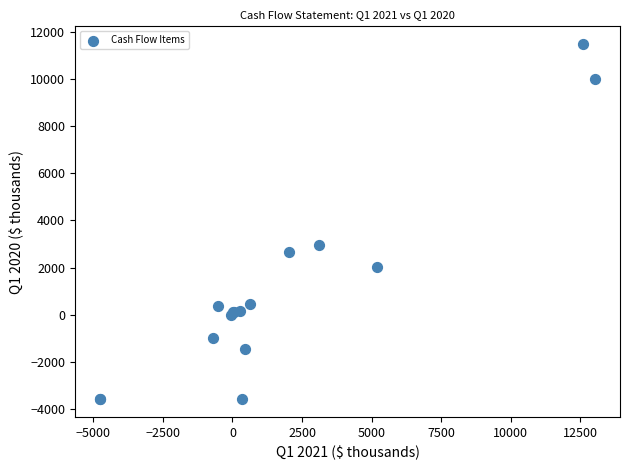

What Y value in the scatter plot is closest to 3946?

2969